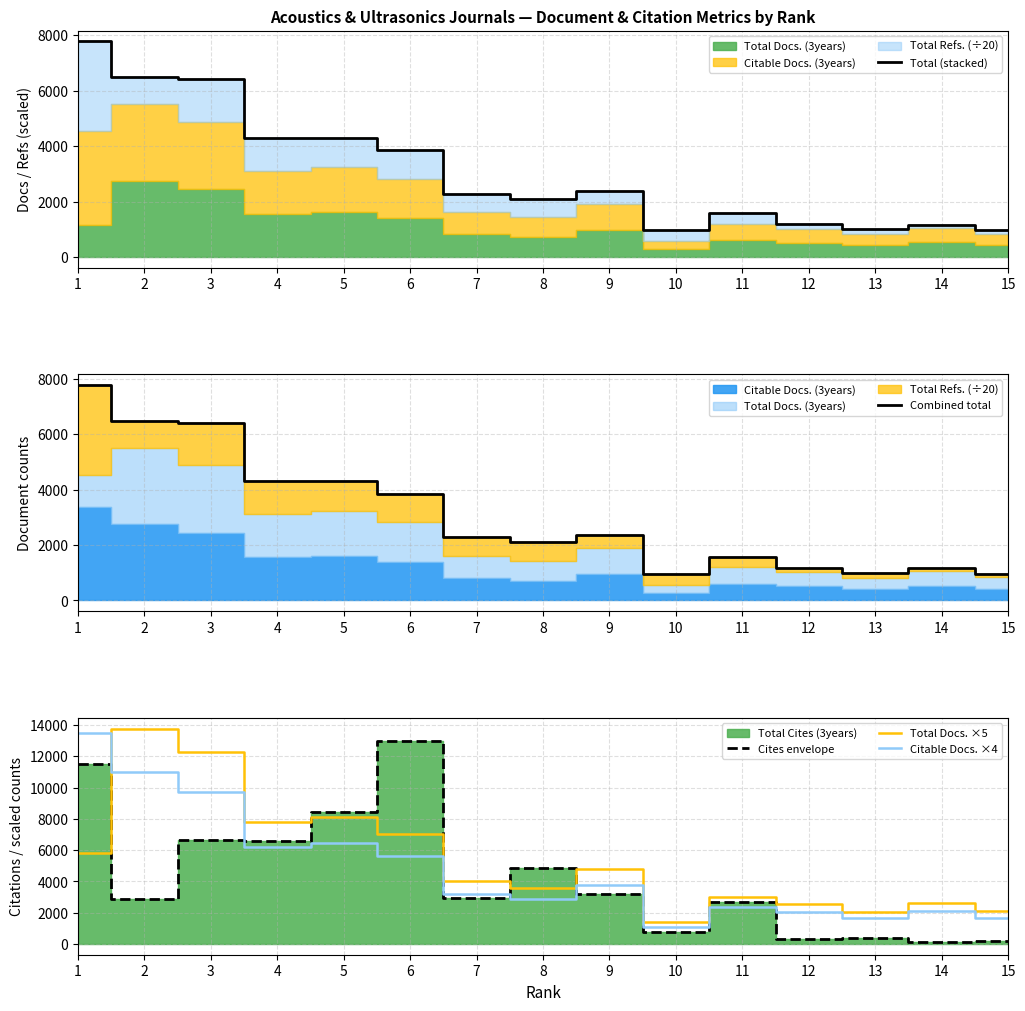

True or false: Citable Docs. ×4 has a value of 9736.0 at 3.

True